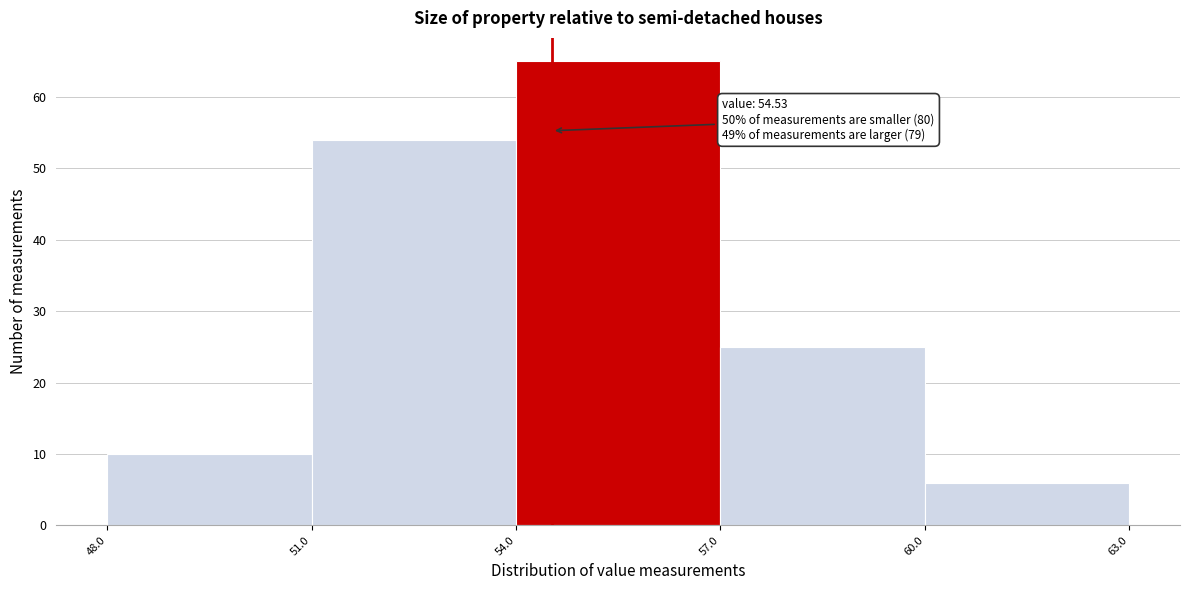

Which range on the x-axis has the tallest bar?

54.0 to 57.0